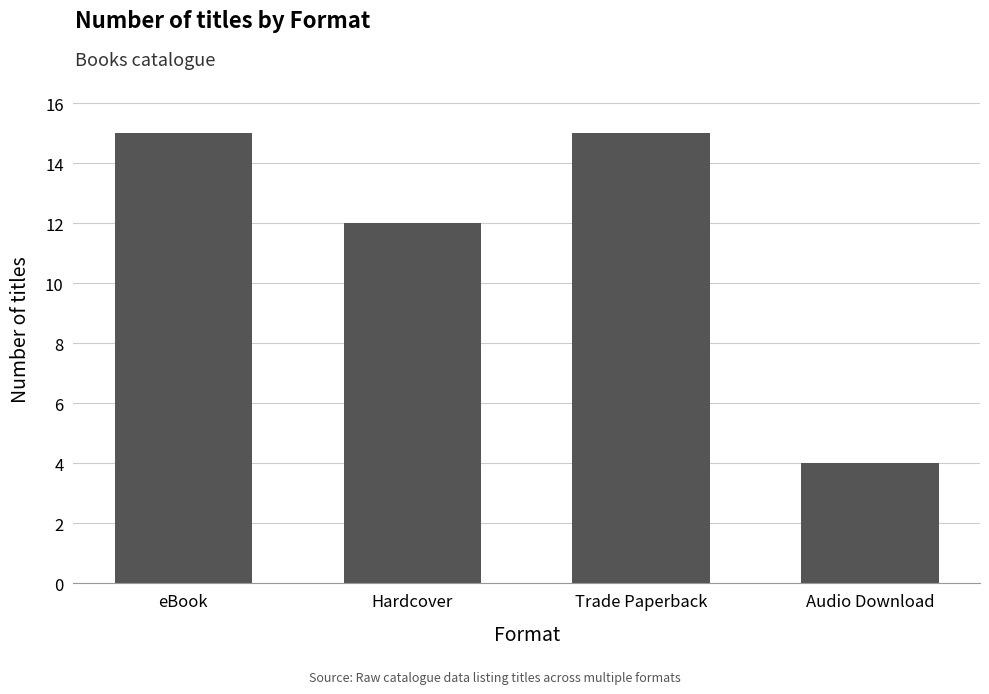

How many values are below 15?

2